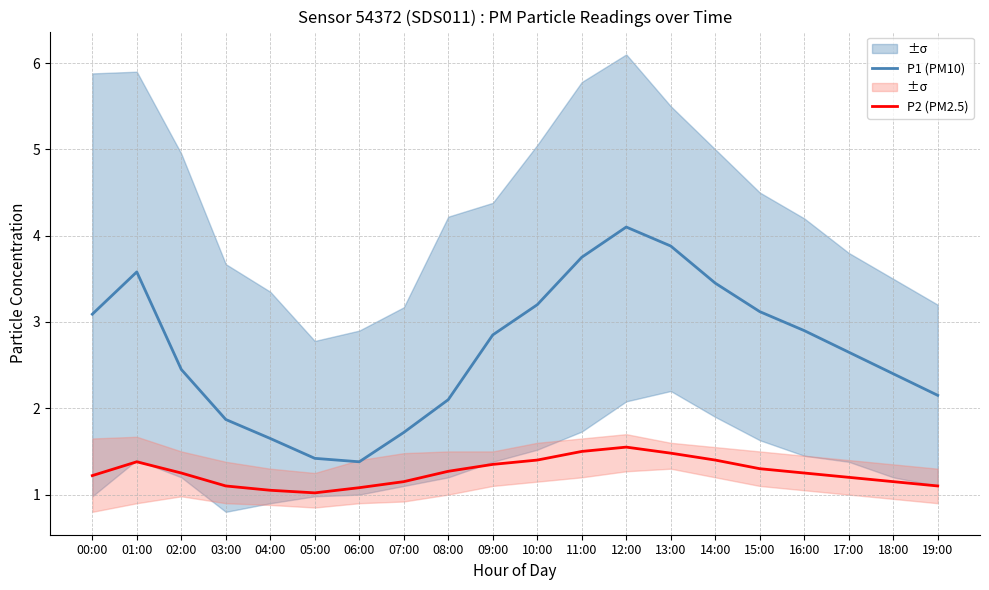

The value of P1 (PM10) at 14:00 is 3.5. True or false?

True